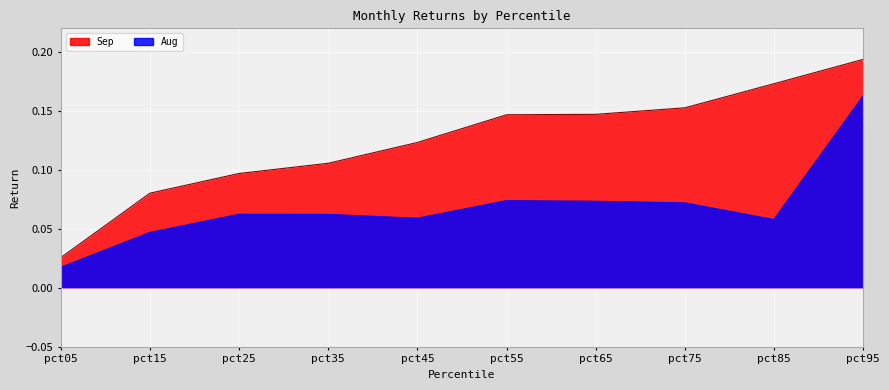

How many lines are shown in the chart?

2